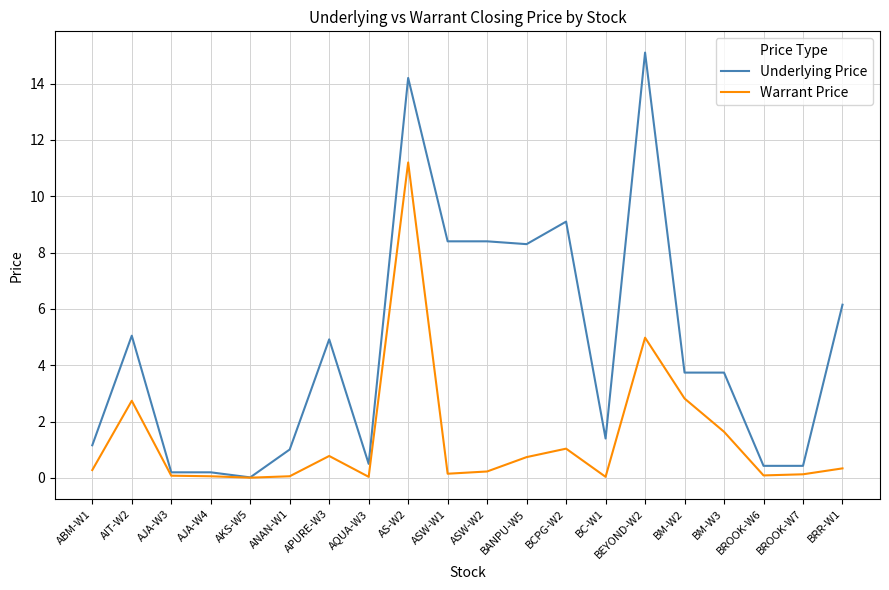

How many series are shown in this chart?

2